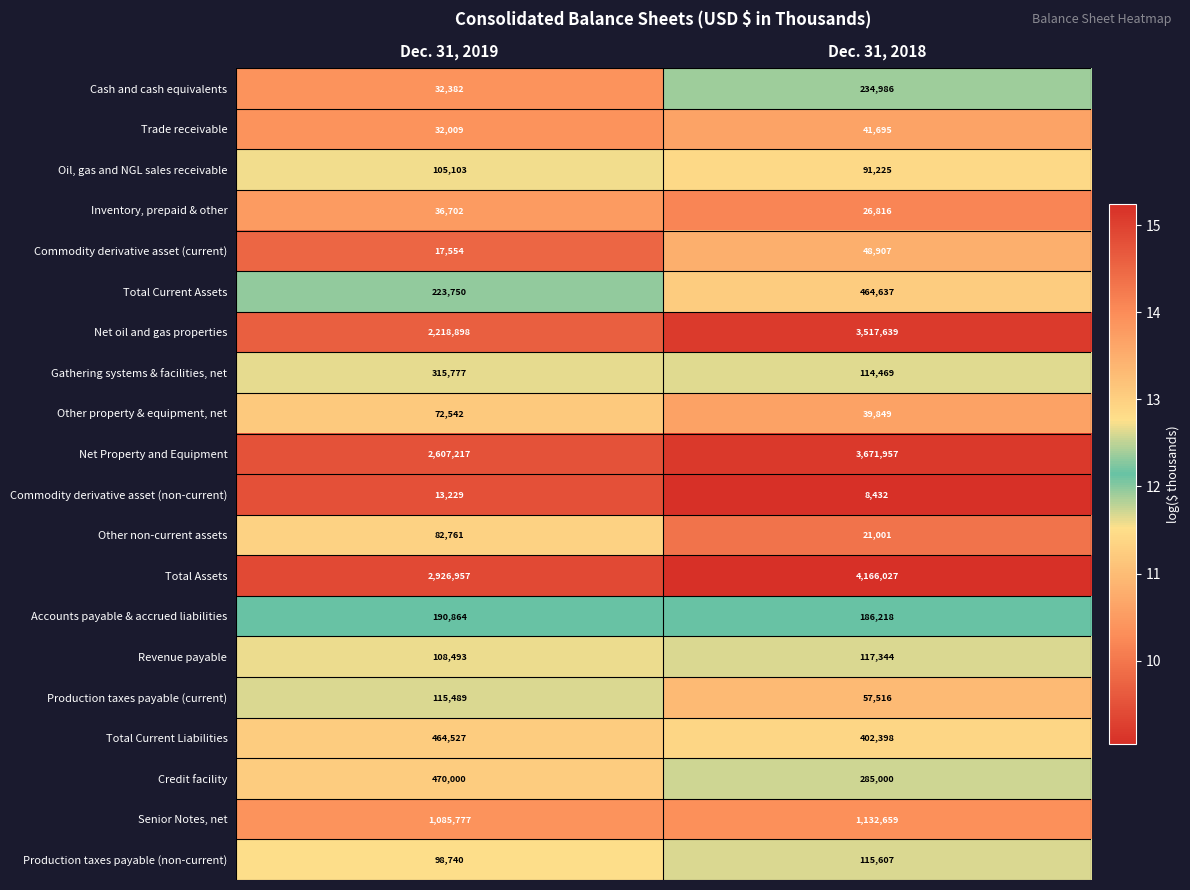

What is the sum of all Cash and cash equivalents values?

267368